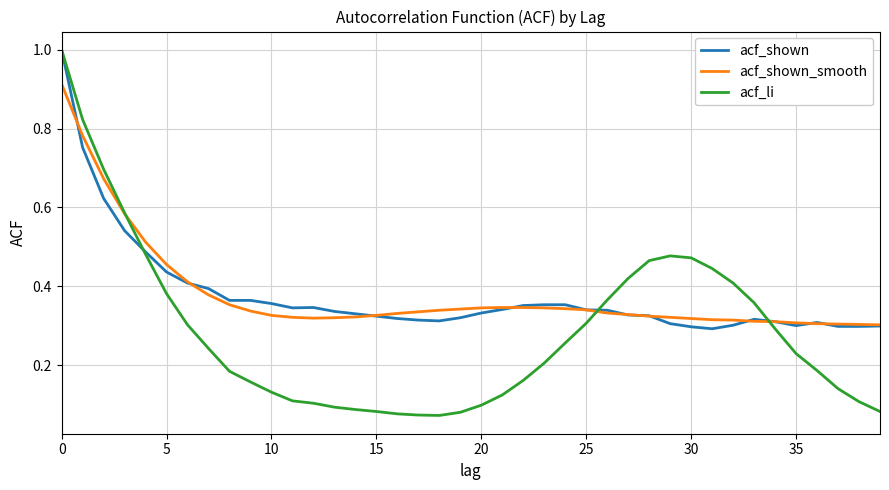

Does the chart display data point markers on the line(s)?

No